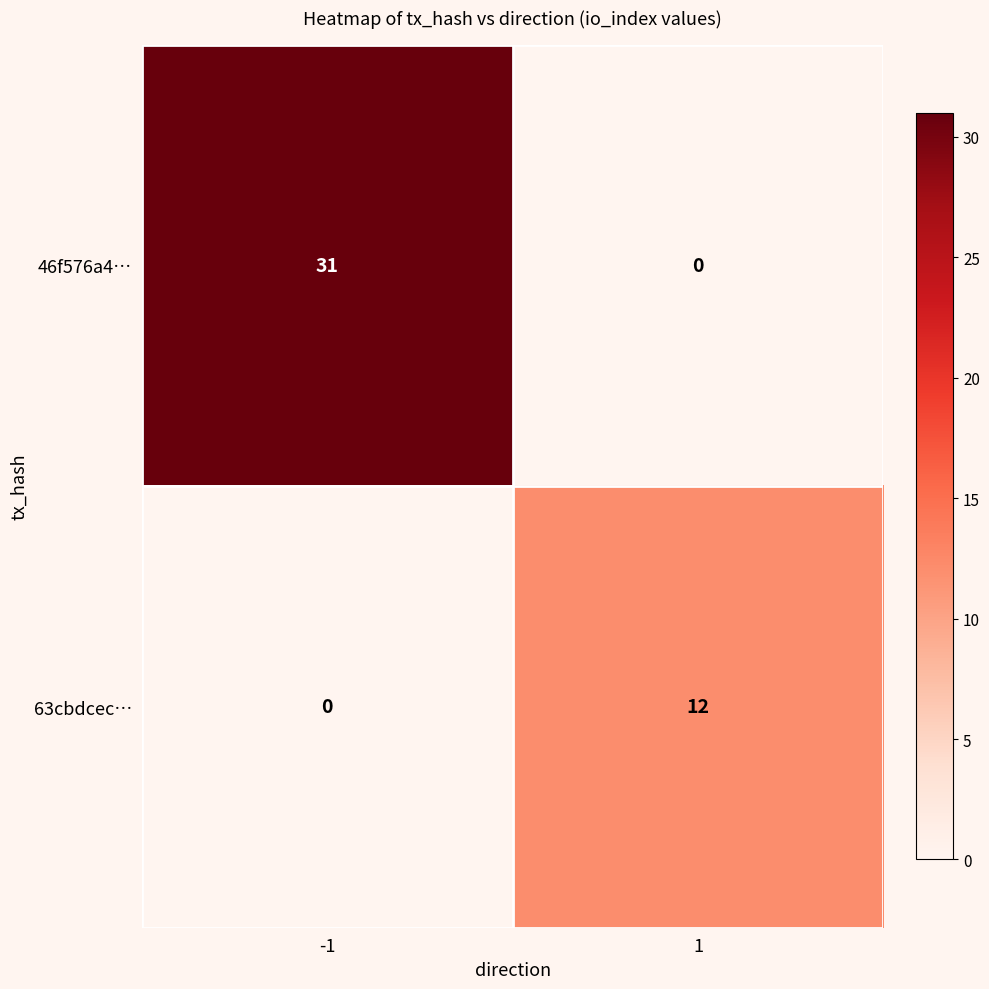

How many categories are shown in the chart?

2